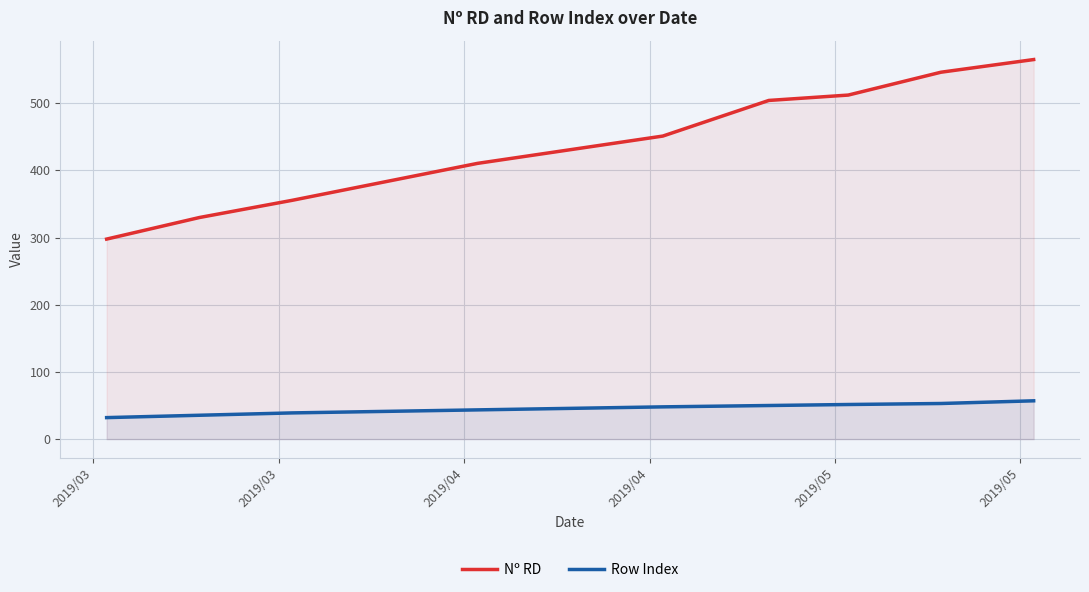

Which series has the largest range (max minus min)?

Nº RD